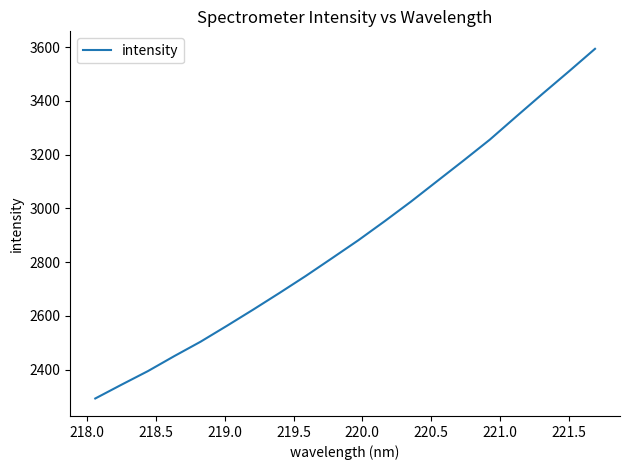

What is the minimum value shown in the chart?

2292.2